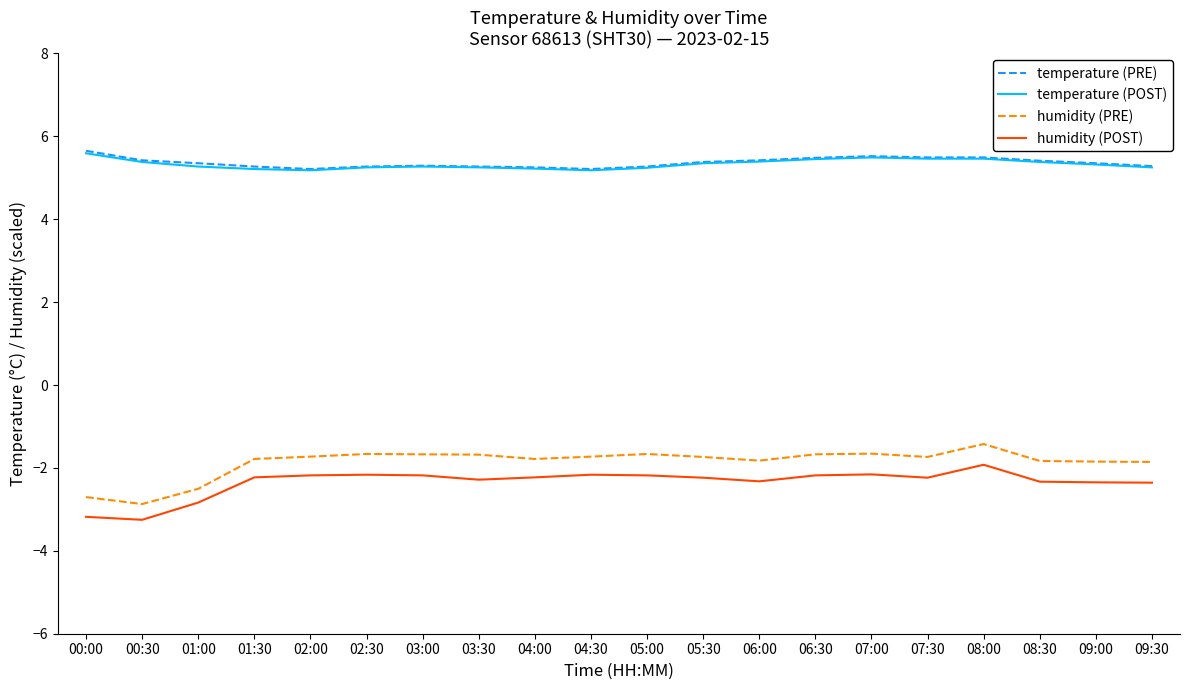

How many values in the humidity (POST) series exceed -2?

1